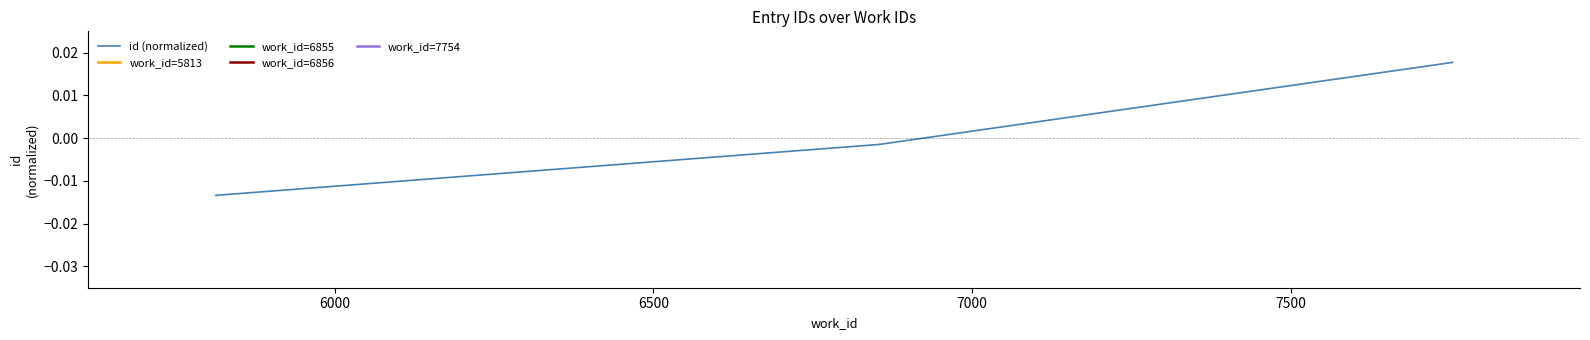

True or false: the data has more than 0 interior local peaks.

False